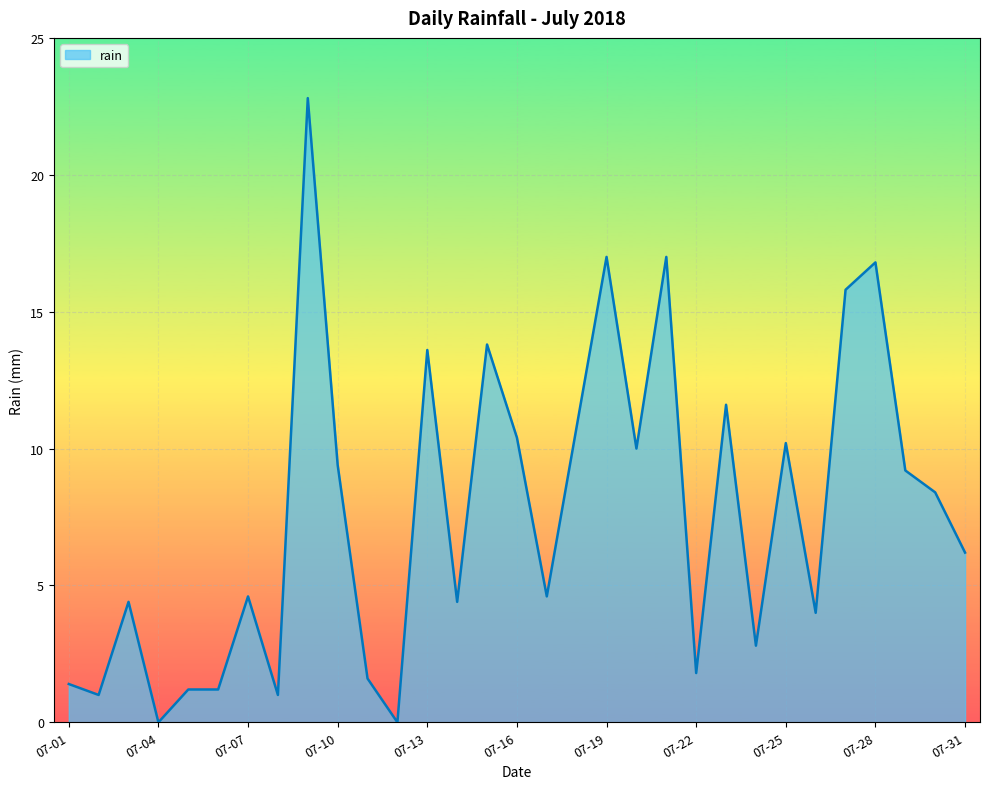

What is the maximum value shown in the chart?

22.8